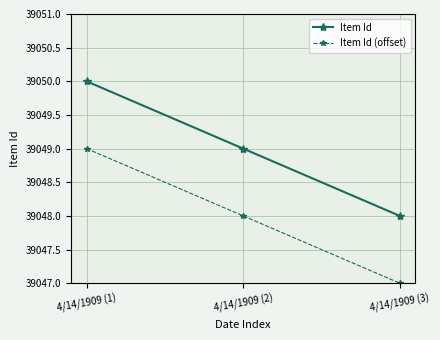

Which category has the highest value across all series?

4/14/1909 (1)